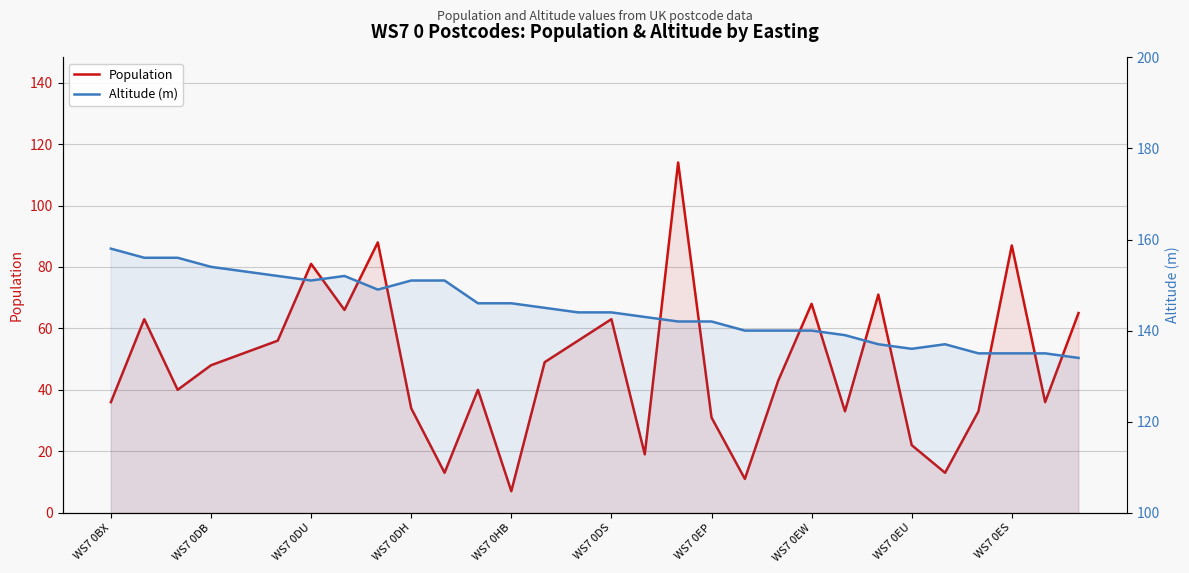

What is the label of the 21st point from the left?

20